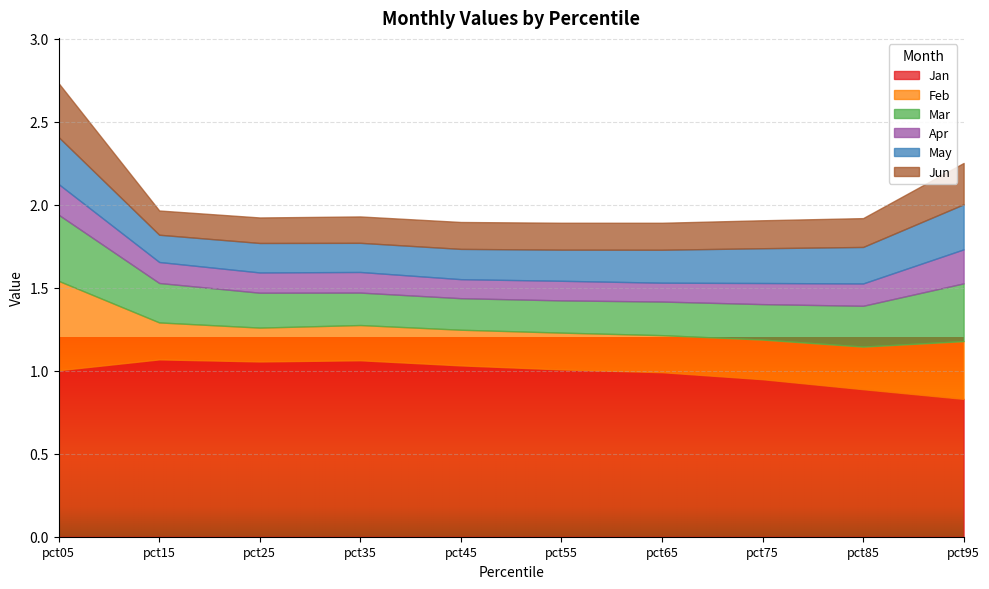

At which label does Feb reach its peak?

pct05